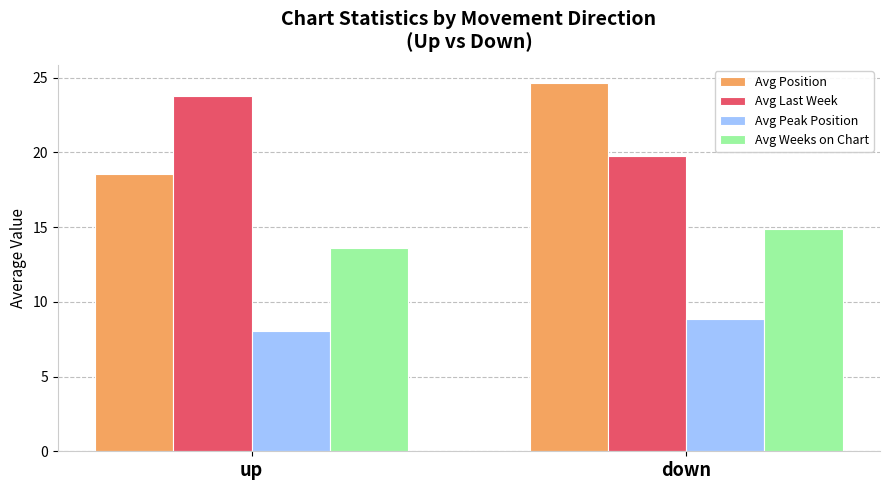

What is the spread (max minus min) of values at up?

15.7